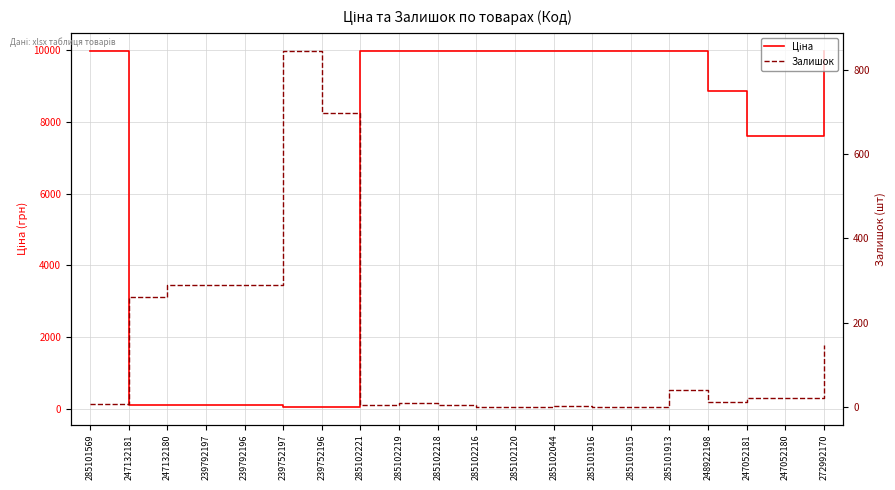

Rank the series by their average value, from highest to lowest.

Ціна, Залишок